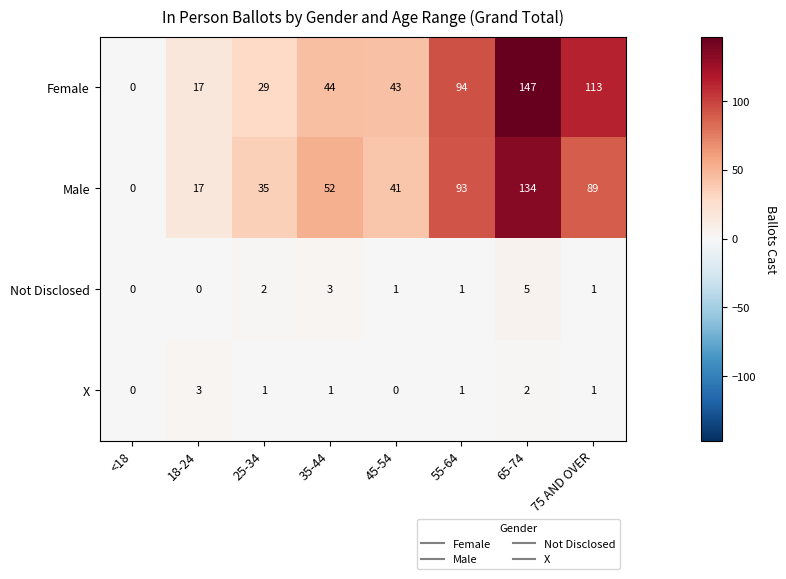

Is it true that Male equals 35 at 25-34?

True